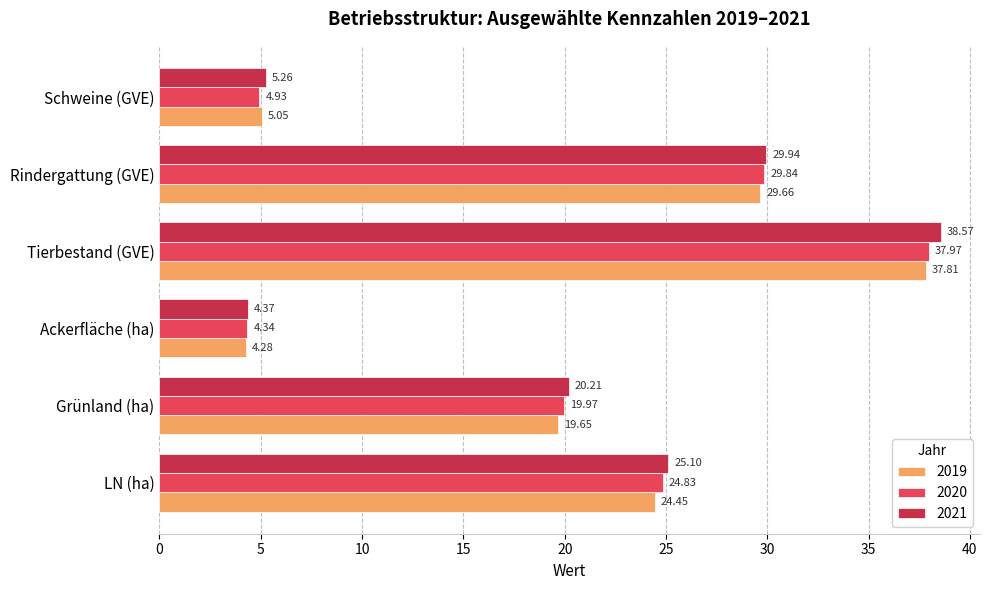

At how many categories does at least one series exceed 22?

3